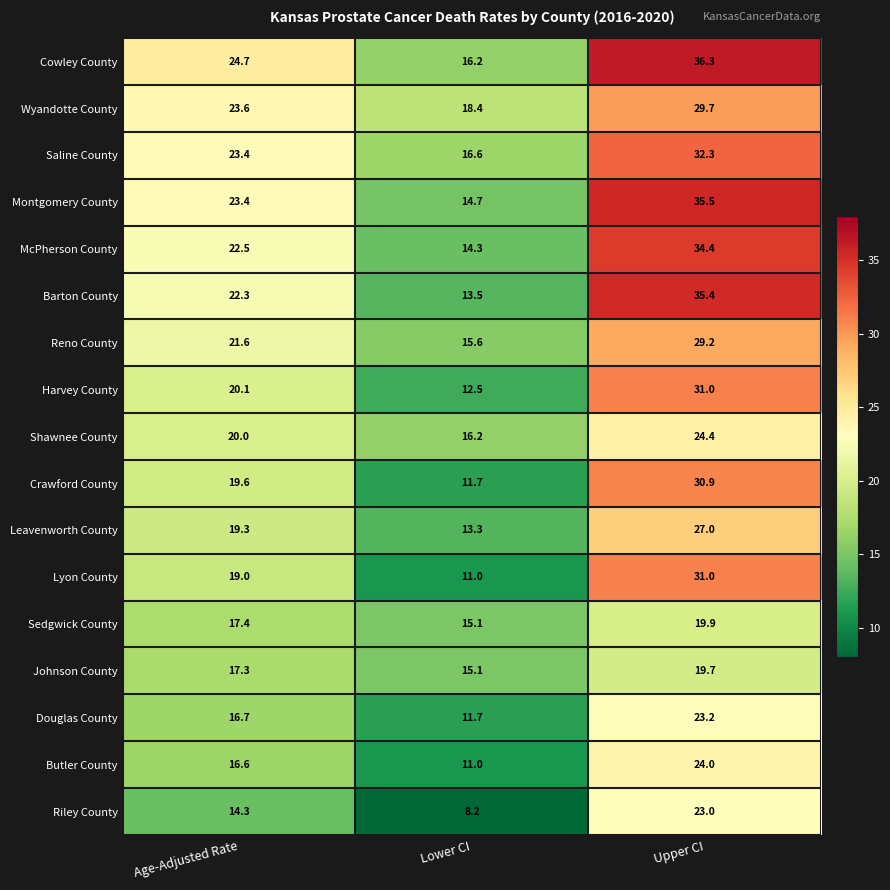

At which label is Wyandotte County closest to 24?

Age-Adjusted Rate